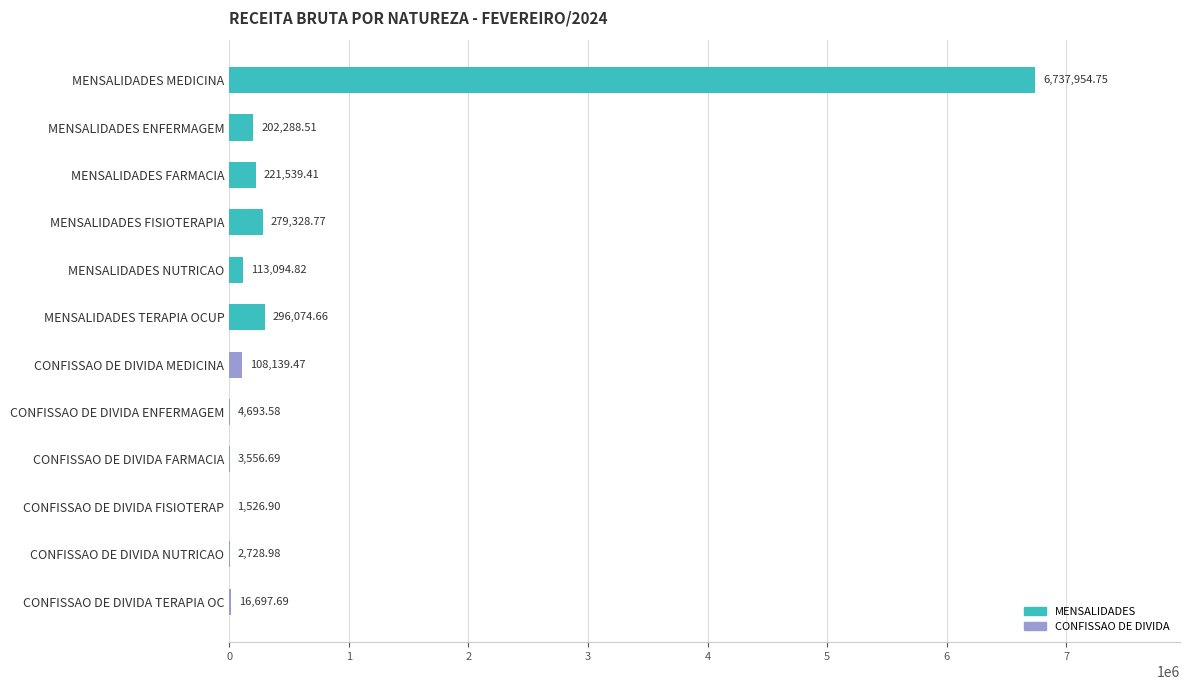

Which category has the highest value across all series?

MENSALIDADES MEDICINA